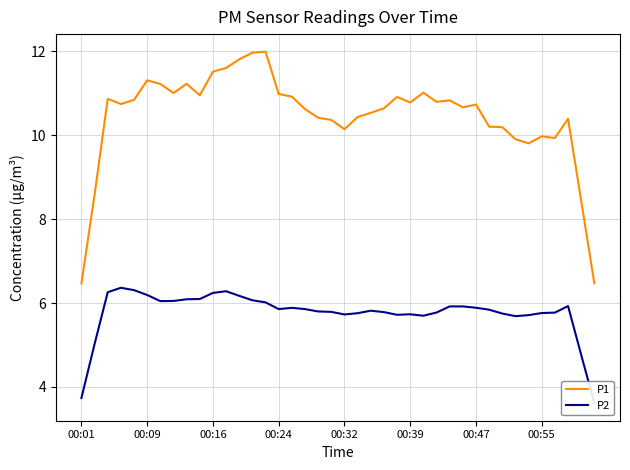

What is the highest value of the P1 series?

12.0